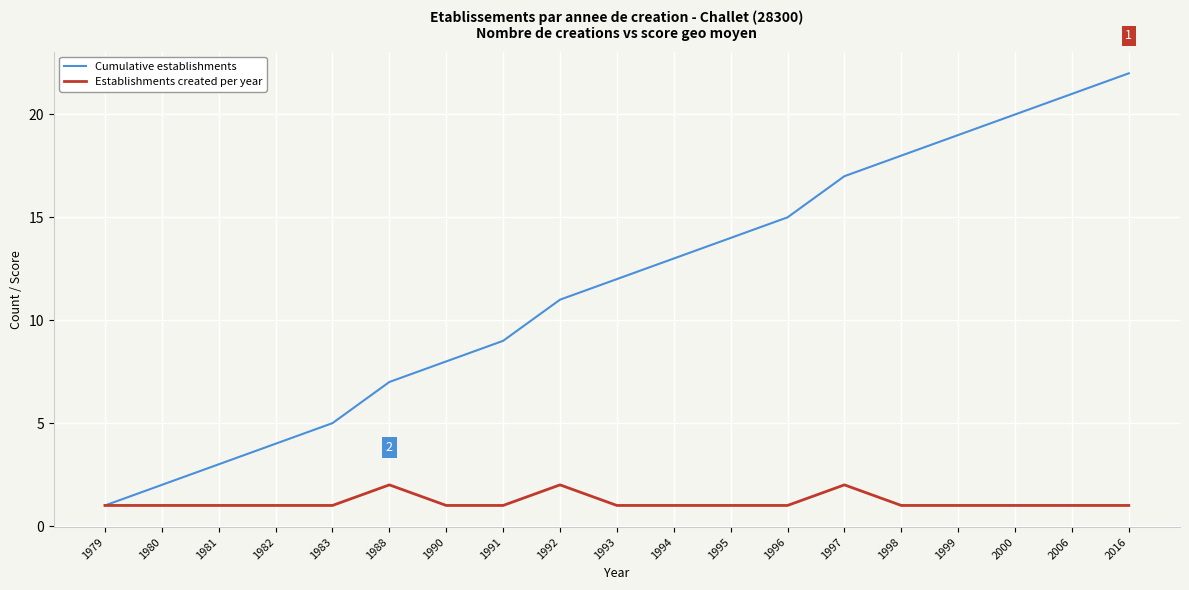

Is the value of Cumulative establishments at 2016 greater than the value of Establishments created per year at 1982?

Yes